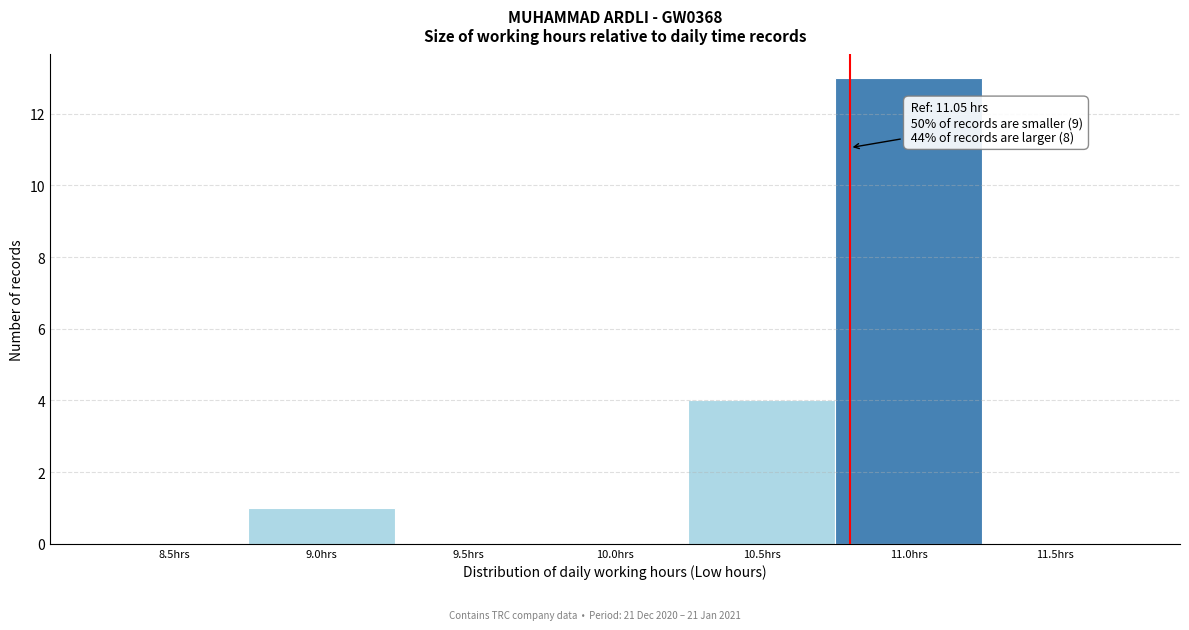

Reading right to left, transcribe all the data shown in this chart.

11.5hrs=0	11.0hrs=13	10.5hrs=4	10.0hrs=0	9.5hrs=0	9.0hrs=1	8.5hrs=0